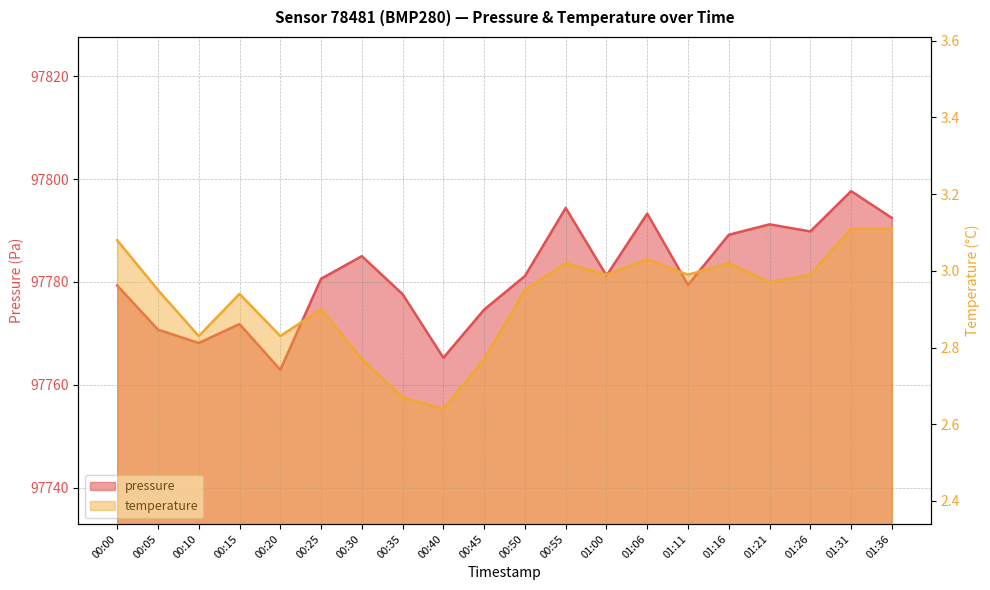

Rank the series by their maximum value, from highest to lowest.

pressure, temperature